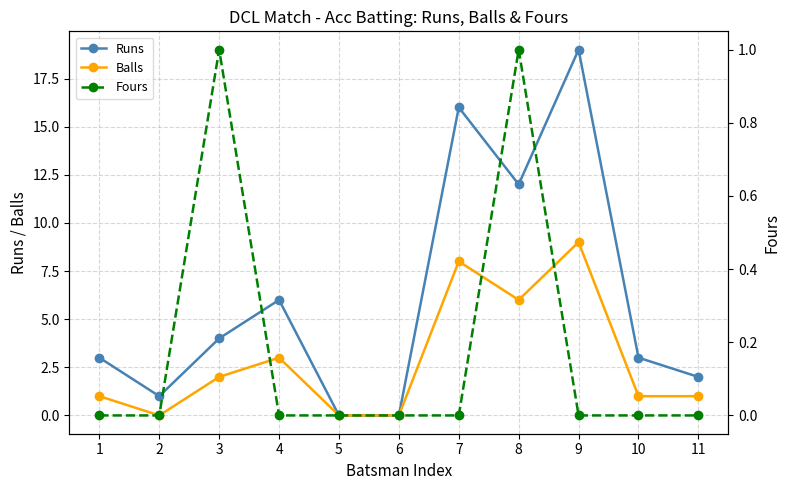

Which has a higher value, 11 or 8?

8